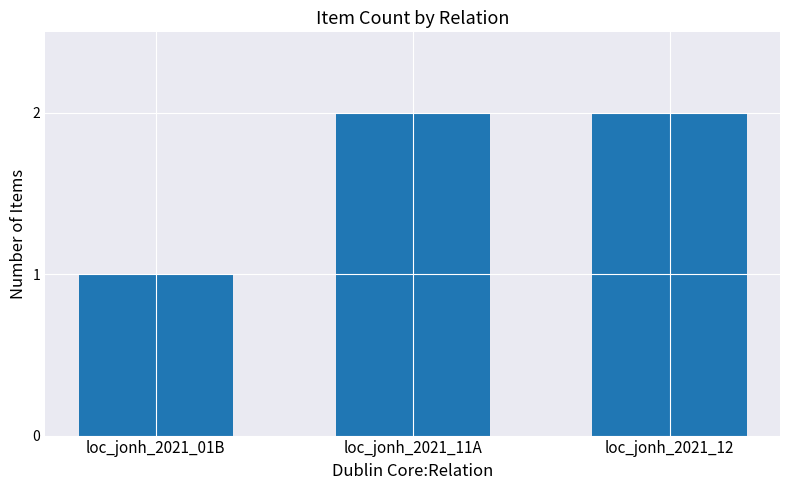

What value does the data have at loc_jonh_2021_11A?

2